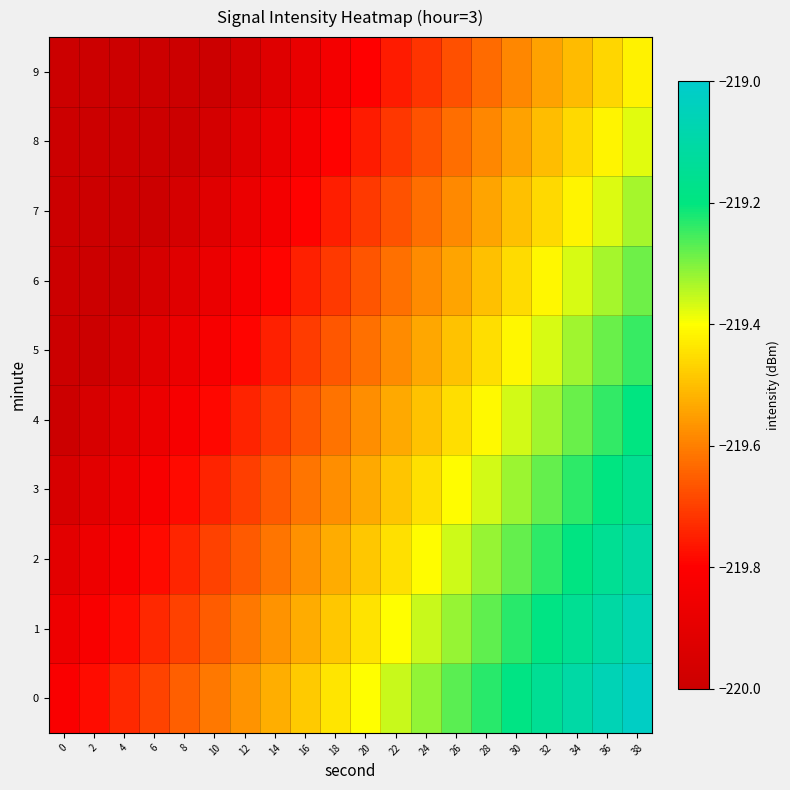

Reading left to right, transcribe all the data shown in this chart.

0: 0=-219.8	2=-219.8	4=-219.7	6=-219.7	8=-219.7	10=-219.6	12=-219.6	14=-219.5	16=-219.5	18=-219.4	20=-219.4	22=-219.4	24=-219.3	26=-219.3	28=-219.2	30=-219.2	32=-219.1	34=-219.1	36=-219.1	38=-219.0
1: 0=-219.9	2=-219.8	4=-219.8	6=-219.7	8=-219.7	10=-219.7	12=-219.6	14=-219.6	16=-219.5	18=-219.5	20=-219.4	22=-219.4	24=-219.4	26=-219.3	28=-219.3	30=-219.2	32=-219.2	34=-219.1	36=-219.1	38=-219.1
2: 0=-219.9	2=-219.9	4=-219.8	6=-219.8	8=-219.7	10=-219.7	12=-219.7	14=-219.6	16=-219.6	18=-219.5	20=-219.5	22=-219.4	24=-219.4	26=-219.4	28=-219.3	30=-219.3	32=-219.2	34=-219.2	36=-219.2	38=-219.1
3: 0=-220.0	2=-219.9	4=-219.9	6=-219.8	8=-219.8	10=-219.7	12=-219.7	14=-219.7	16=-219.6	18=-219.6	20=-219.5	22=-219.5	24=-219.4	26=-219.4	28=-219.4	30=-219.3	32=-219.3	34=-219.2	36=-219.2	38=-219.2
4: 0=-220.0	2=-220.0	4=-219.9	6=-219.9	8=-219.8	10=-219.8	12=-219.7	14=-219.7	16=-219.7	18=-219.6	20=-219.6	22=-219.5	24=-219.5	26=-219.5	28=-219.4	30=-219.4	32=-219.3	34=-219.3	36=-219.2	38=-219.2
5: 0=-220.0	2=-220.0	4=-220.0	6=-219.9	8=-219.9	10=-219.8	12=-219.8	14=-219.7	16=-219.7	18=-219.7	20=-219.6	22=-219.6	24=-219.5	26=-219.5	28=-219.5	30=-219.4	32=-219.4	34=-219.3	36=-219.3	38=-219.2
6: 0=-220.1	2=-220.0	4=-220.0	6=-220.0	8=-219.9	10=-219.9	12=-219.8	14=-219.8	16=-219.7	18=-219.7	20=-219.7	22=-219.6	24=-219.6	26=-219.5	28=-219.5	30=-219.5	32=-219.4	34=-219.4	36=-219.3	38=-219.3
7: 0=-220.1	2=-220.1	4=-220.0	6=-220.0	8=-220.0	10=-219.9	12=-219.9	14=-219.8	16=-219.8	18=-219.8	20=-219.7	22=-219.7	24=-219.6	26=-219.6	28=-219.5	30=-219.5	32=-219.5	34=-219.4	36=-219.4	38=-219.3
8: 0=-220.2	2=-220.1	4=-220.1	6=-220.0	8=-220.0	10=-220.0	12=-219.9	14=-219.9	16=-219.8	18=-219.8	20=-219.8	22=-219.7	24=-219.7	26=-219.6	28=-219.6	30=-219.5	32=-219.5	34=-219.5	36=-219.4	38=-219.4
9: 0=-220.2	2=-220.2	4=-220.1	6=-220.1	8=-220.1	10=-220.0	12=-220.0	14=-219.9	16=-219.9	18=-219.8	20=-219.8	22=-219.8	24=-219.7	26=-219.7	28=-219.6	30=-219.6	32=-219.5	34=-219.5	36=-219.5	38=-219.4